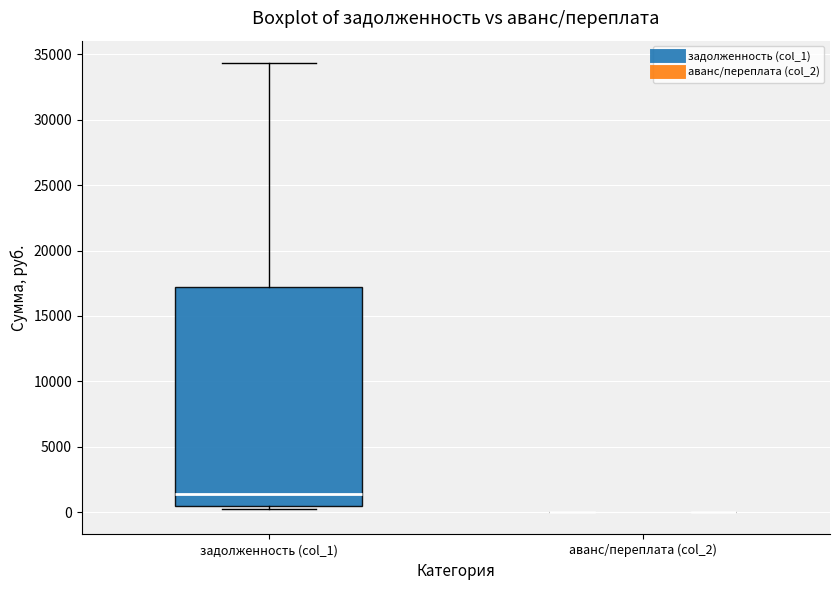

Which box is the tallest, from its lower edge to its upper edge?

задолженность (col_1)